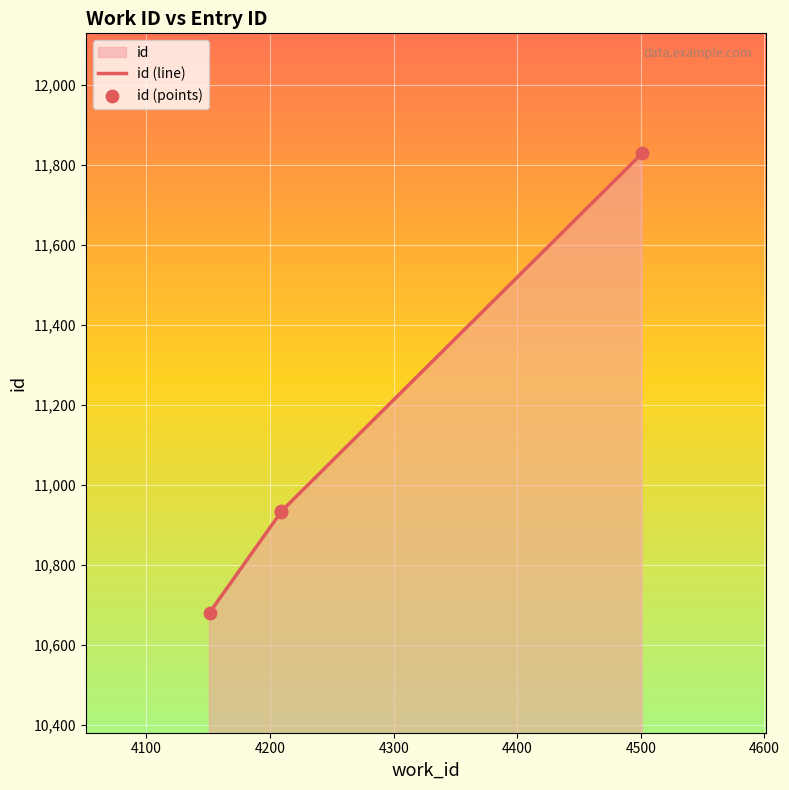

Which series has the largest Y range (max minus min)?

id (line)